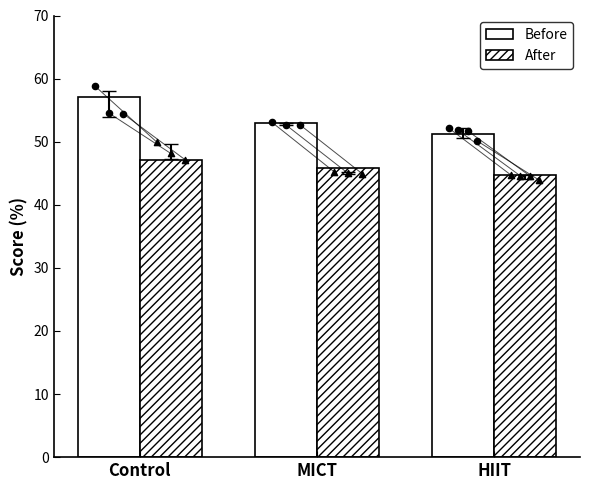

Which series contains the lowest Y value?

After